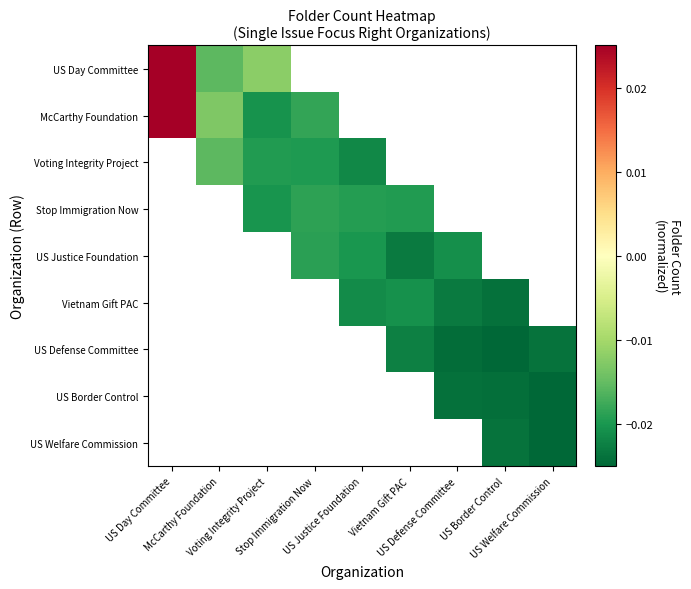

Which category has the highest value across all series?

US Day Committee